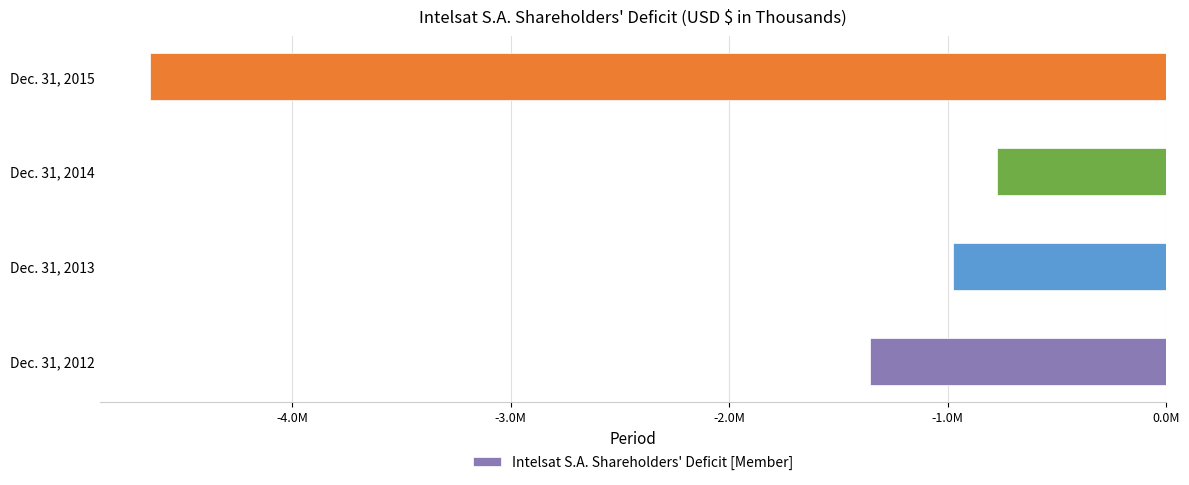

Where is the data nearest to the value -2712916?

Dec. 31, 2012